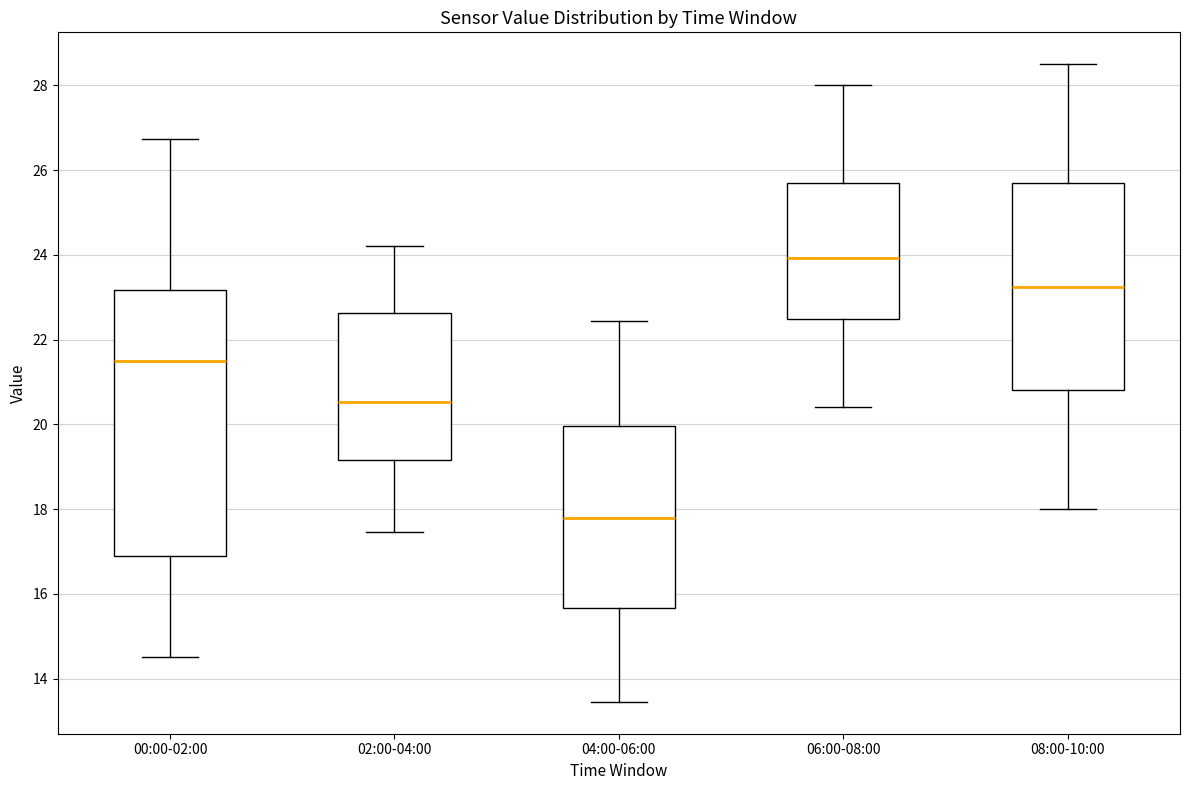

Reading left to right, transcribe this box plot: for each box, give where its median line is, the range the box spans, and where its two whiskers end, as read against the y-axis. The values are not printed on the chart, so give them approximately, as read against the axis.

00:00-02:00: median 21.6, box 16.8 to 23.2, whiskers 14.6 to 26.8
02:00-04:00: median 20.6, box 19.2 to 22.6, whiskers 17.4 to 24.2
04:00-06:00: median 17.8, box 15.6 to 20.0, whiskers 13.4 to 22.4
06:00-08:00: median 24.0, box 22.4 to 25.6, whiskers 20.4 to 28.0
08:00-10:00: median 23.2, box 20.8 to 25.6, whiskers 18.0 to 28.6